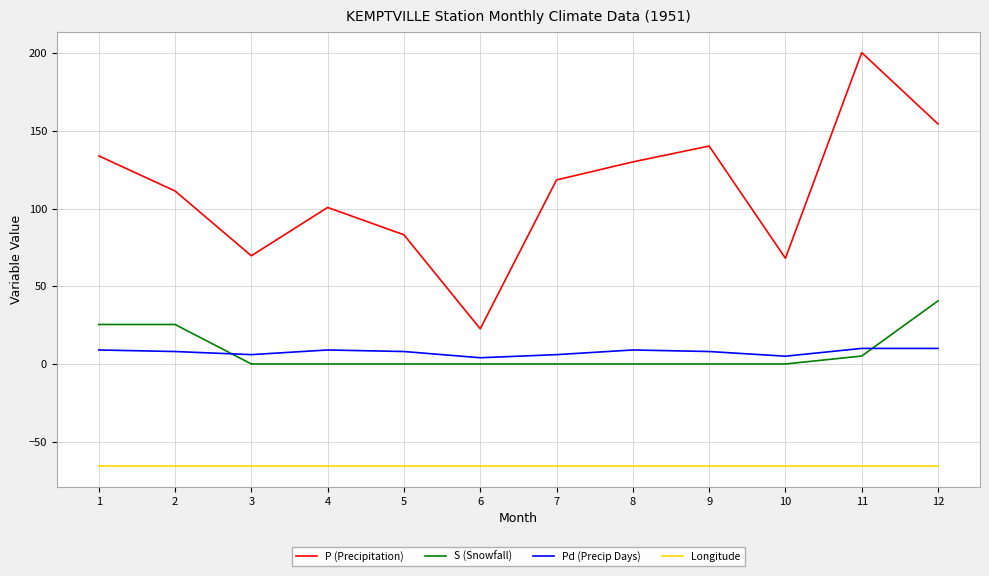

True or false: Pd (Precip Days) and P (Precipitation) intersect in this chart.

False